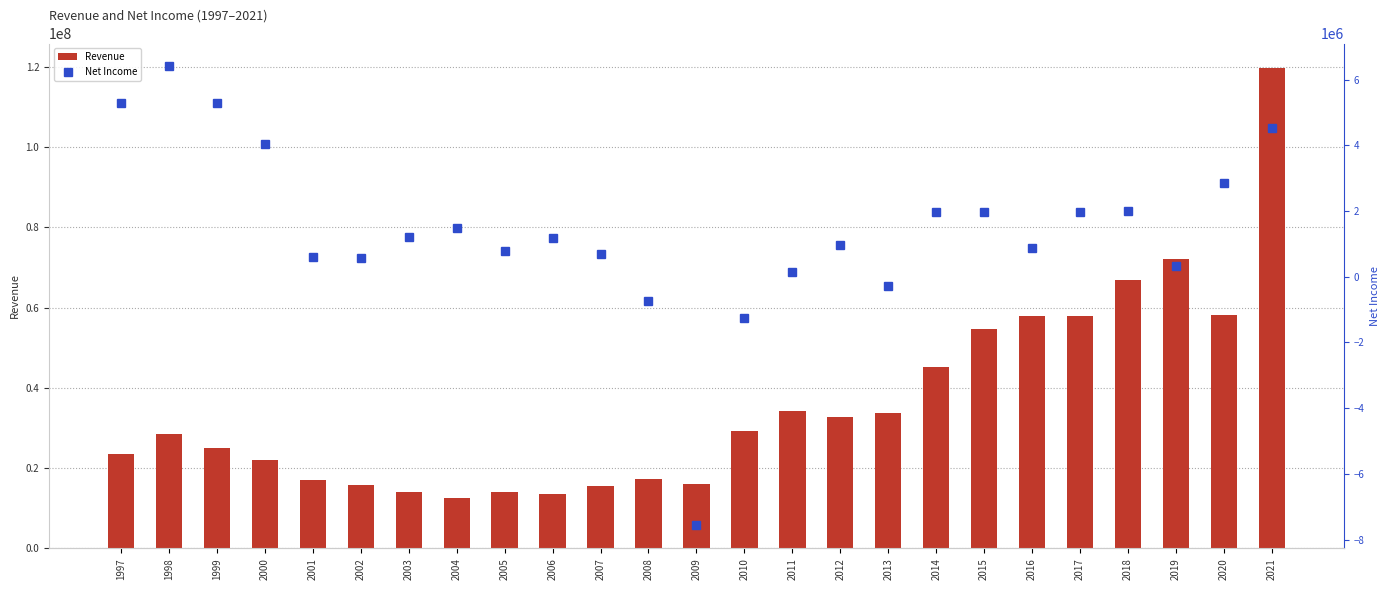

Reading left to right, transcribe all the data shown in this chart.

Revenue: 23500000	28600000	25100000	22040558	16917435	15785742	14037763	12631861	14060951	13523855	15544458	17212296	16130469	29200571	34237803	32703717	33802994	45086251	54527476	57871000	57805000	66883000	72138000	58193000	119766000
Net Income: 5300000	6400000	5300000	4031793	600805	577505	1203894	1495568	796935	1174769	690561	-746876	-7569603	-1252760	158617	981008	-281904	1966786	1976398	881000	1957000	2015000	325000	2846000	4519000